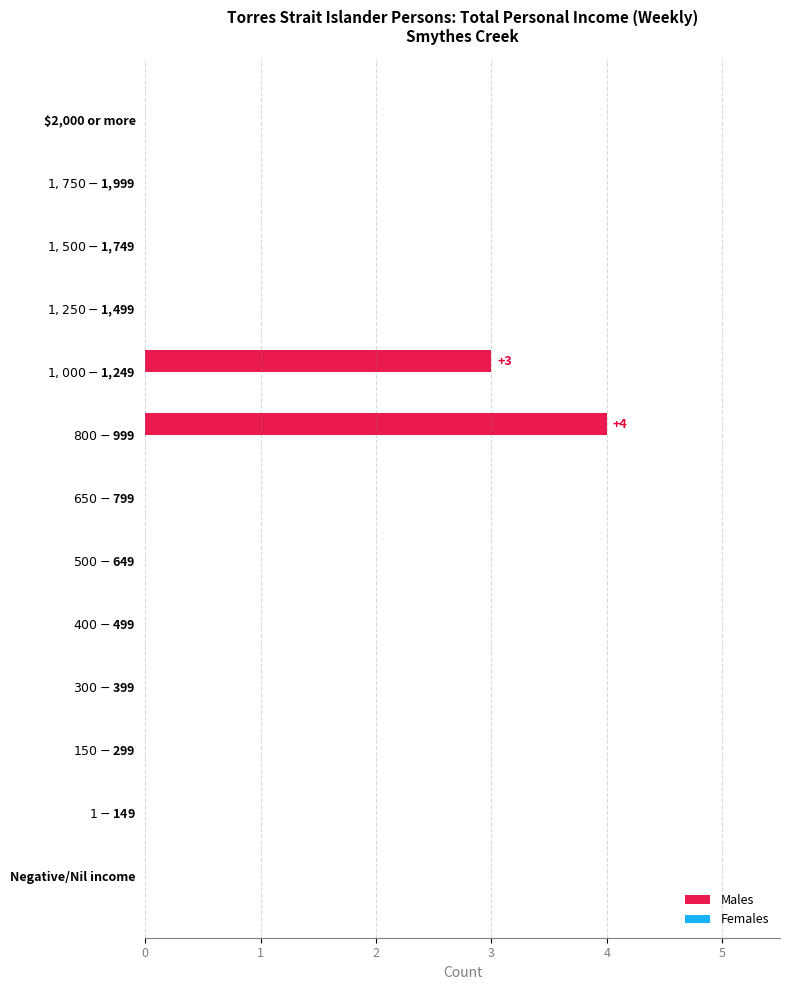

What is the greatest value displayed?

4